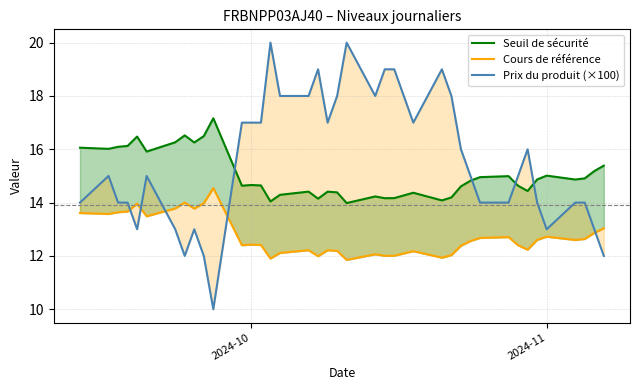

List the series in order of their overall mean, highest first.

Prix du produit (×100), Seuil de sécurité, Cours de référence